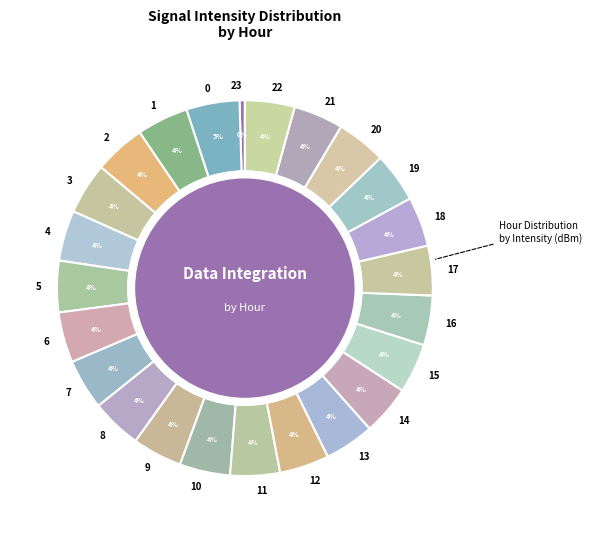

How many slices are in this pie chart?

24